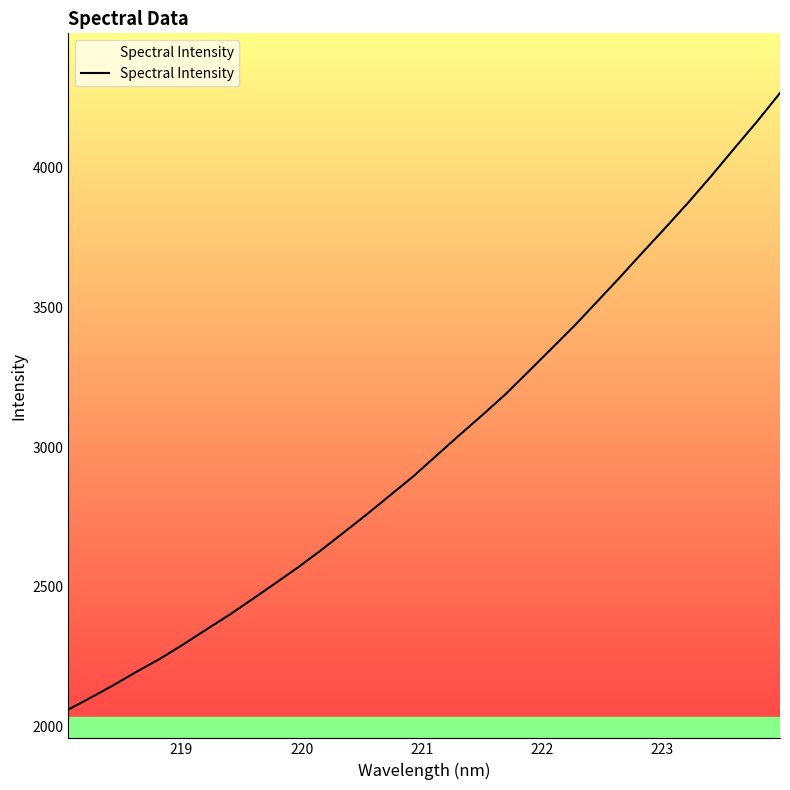

Does the chart have visible grid lines?

No